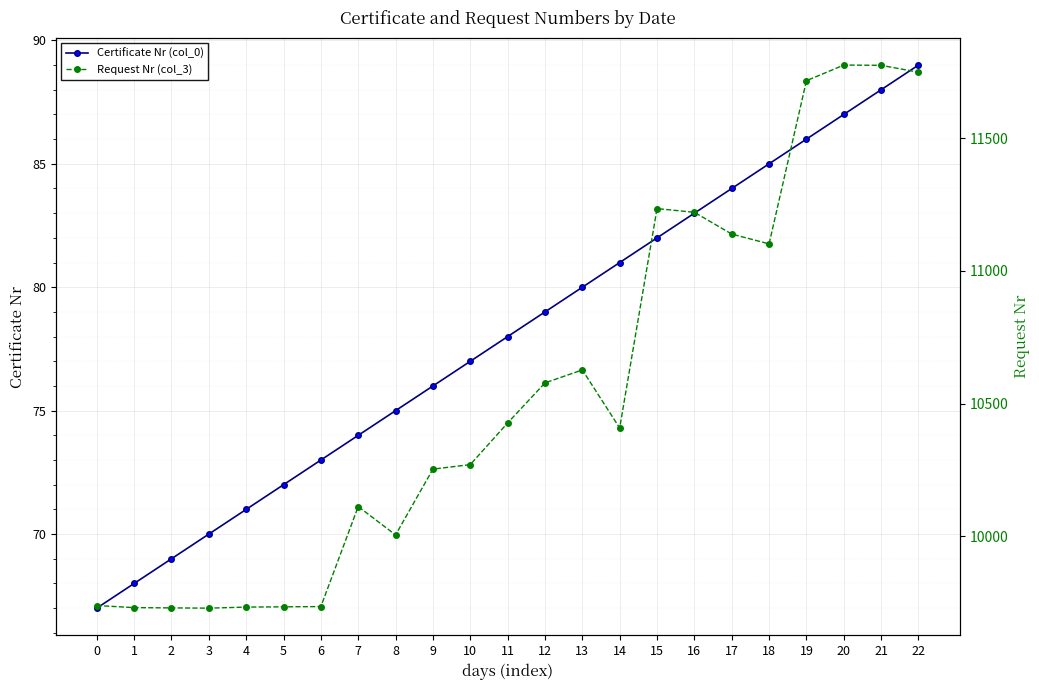

Read the Certificate Nr (col_0) value at 5.

72